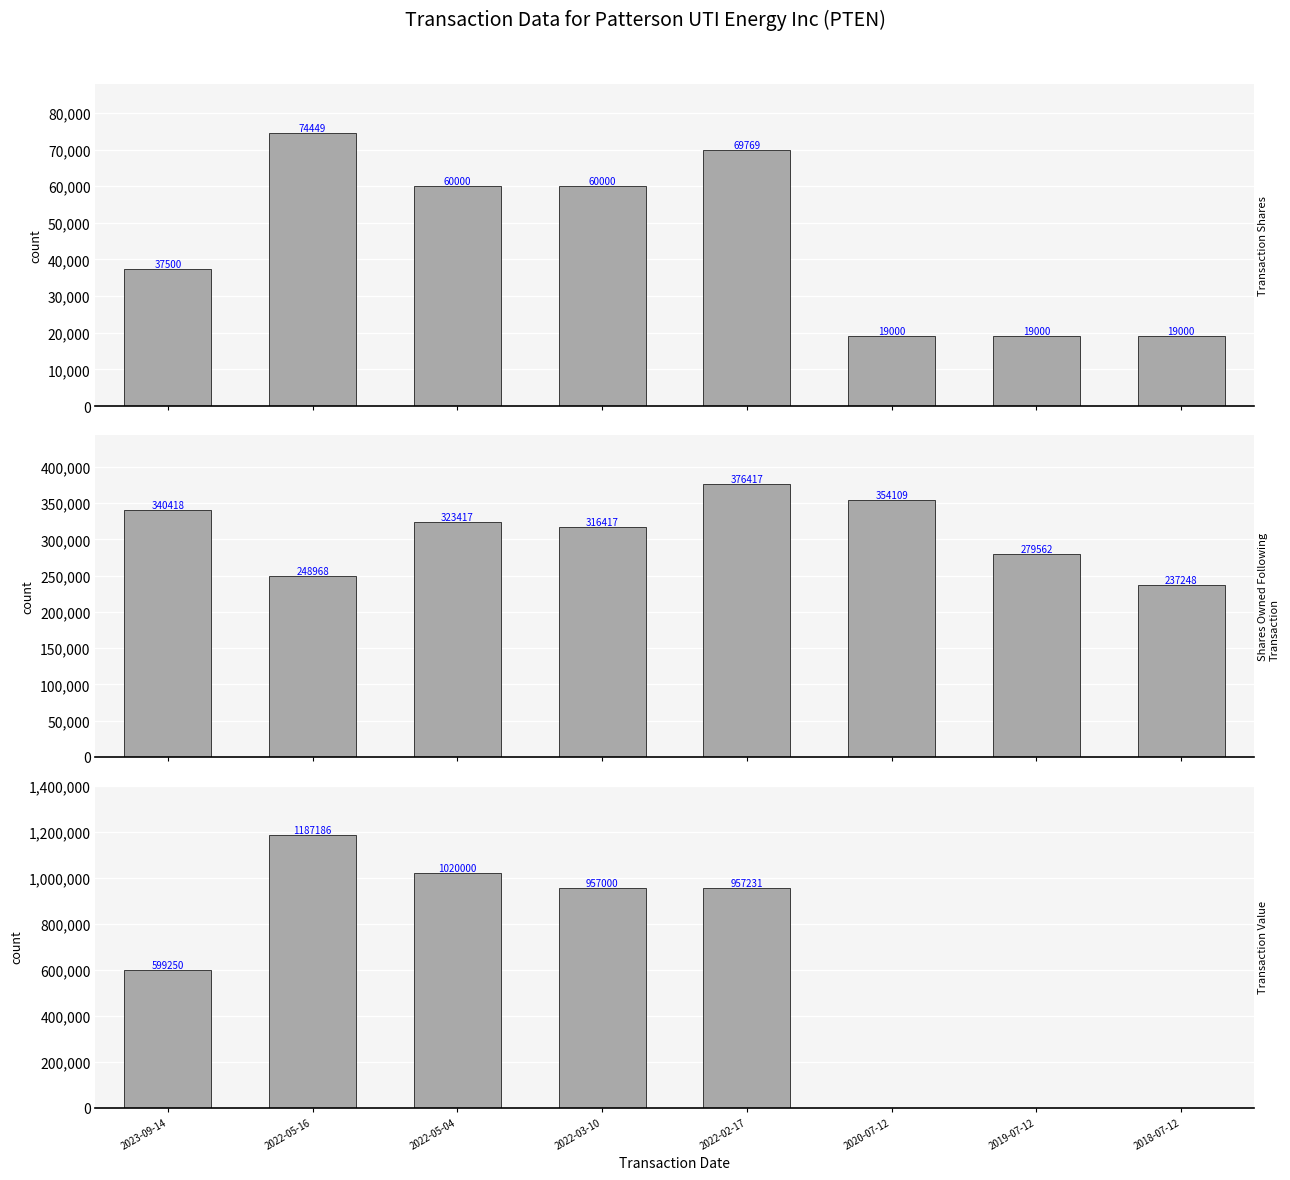

Reading left to right, what are all the values shown in this chart?

Transaction Shares: 2023-09-14=37500	2022-05-16=74449	2022-05-04=60000	2022-03-10=60000	2022-02-17=69769	2020-07-12=19000	2019-07-12=19000	2018-07-12=19000
Shares Owned Following
Transaction: 2023-09-14=340418	2022-05-16=248968	2022-05-04=323417	2022-03-10=316417	2022-02-17=376417	2020-07-12=354109	2019-07-12=279562	2018-07-12=237248
Transaction Value: 2023-09-14=599250	2022-05-16=1187186	2022-05-04=1020000	2022-03-10=957000	2022-02-17=957231	2020-07-12=0	2019-07-12=0	2018-07-12=0